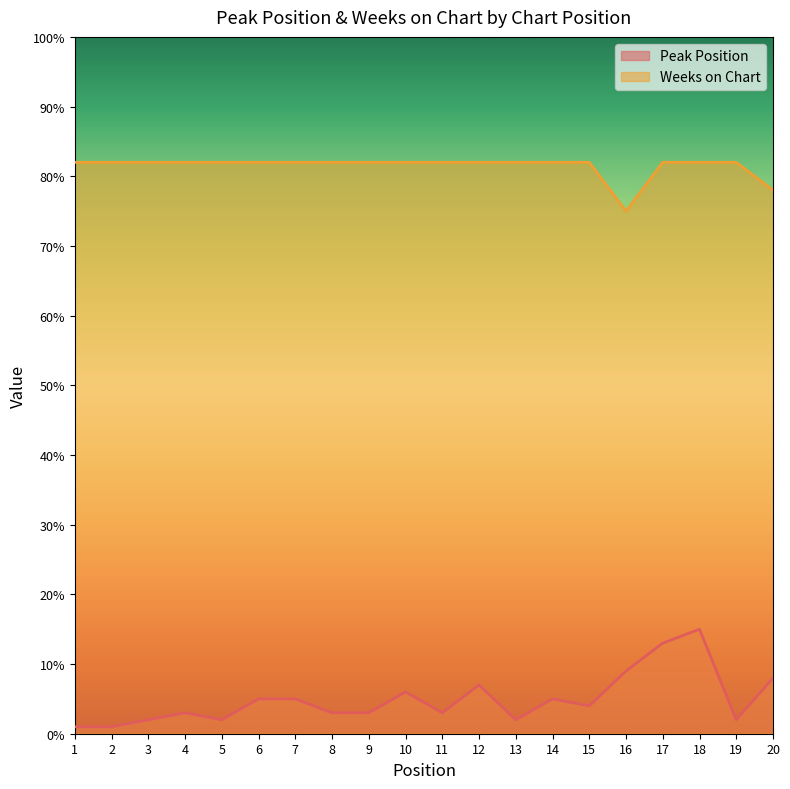

At which category does Weeks on Chart reach its first local valley?

16